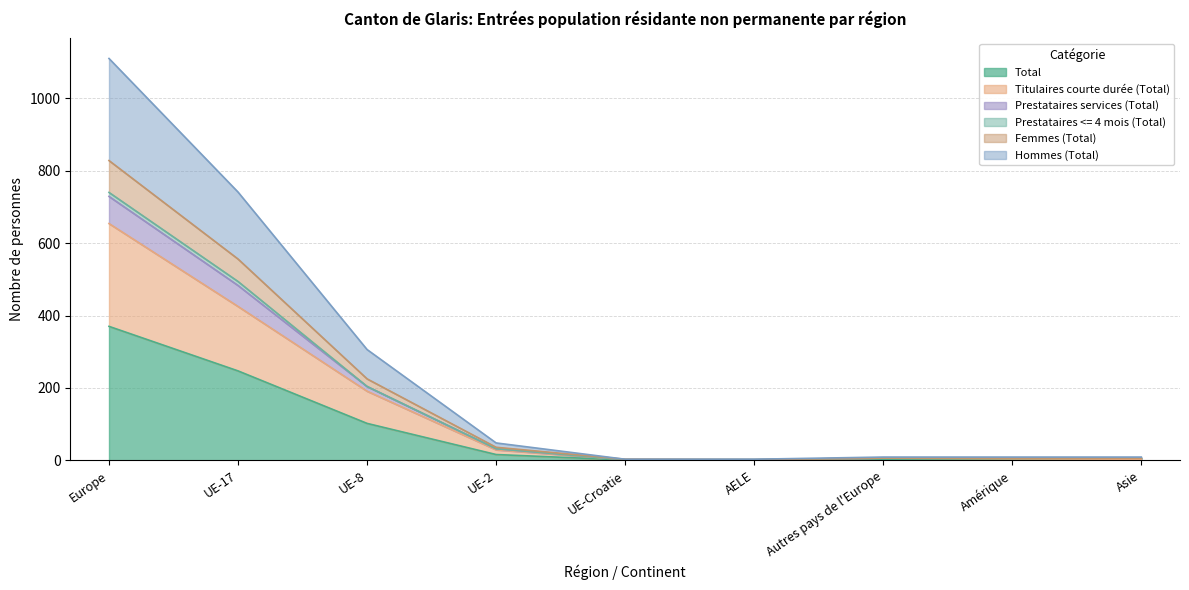

What is the difference between the maximum and minimum values in the Total series?

369